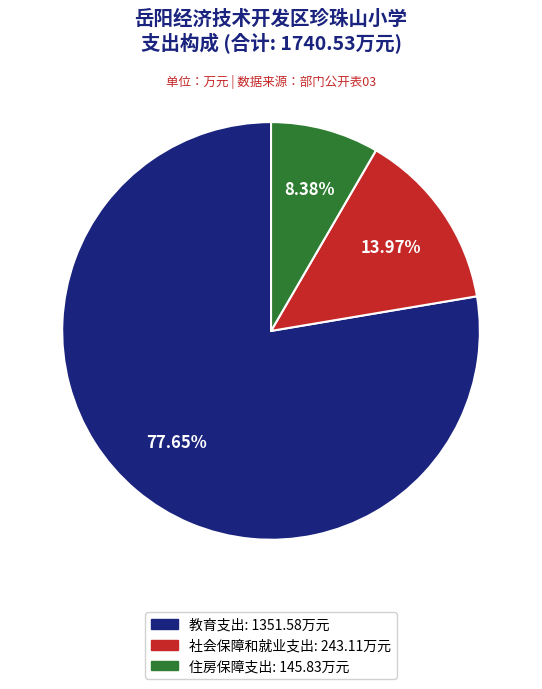

True or false: 住房保障支出 accounts for 8% of the total.

True